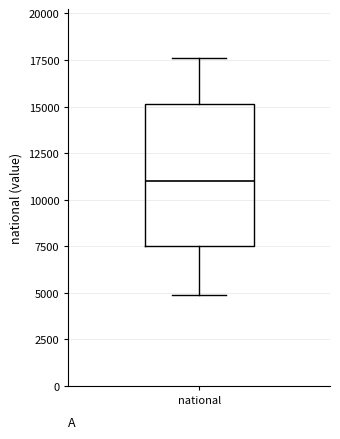

Transcribe this box plot: give where the median line is, the range the box spans, and where the two whiskers end, as read against the y-axis. The values are not printed on the chart, so give them approximately, as read against the axis.

median 11000, box 7500 to 15000, whiskers 5000 to 17500